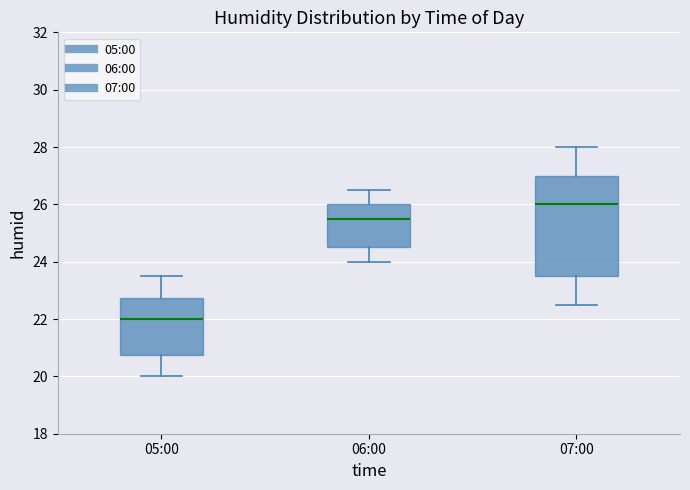

Which box has the lowest median line?

05:00